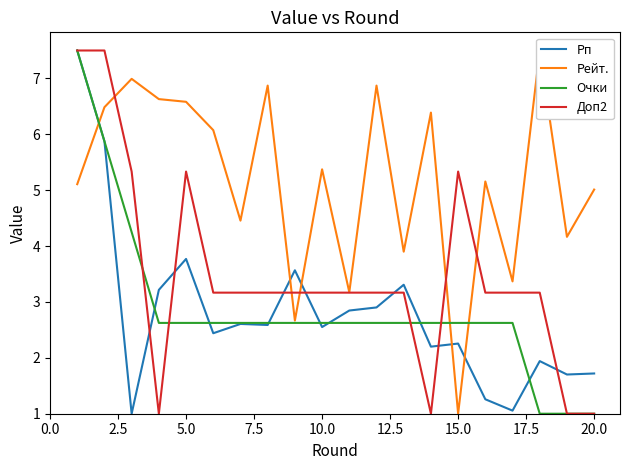

Is it true that Доп2 equals 7.9 at 5.0?

False